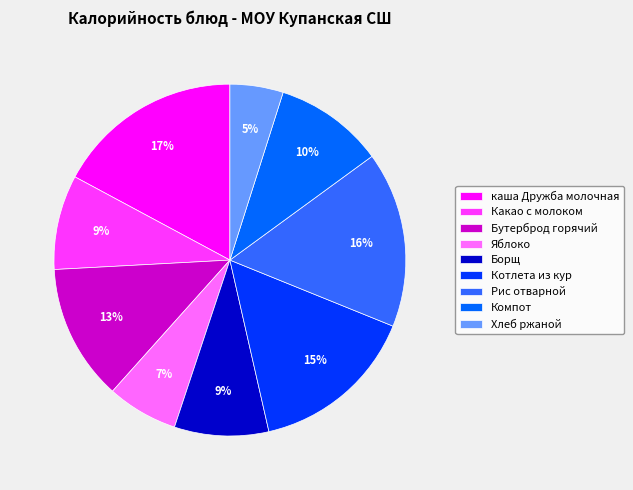

Which has a higher value, Хлеб ржаной or каша Дружба молочная?

каша Дружба молочная